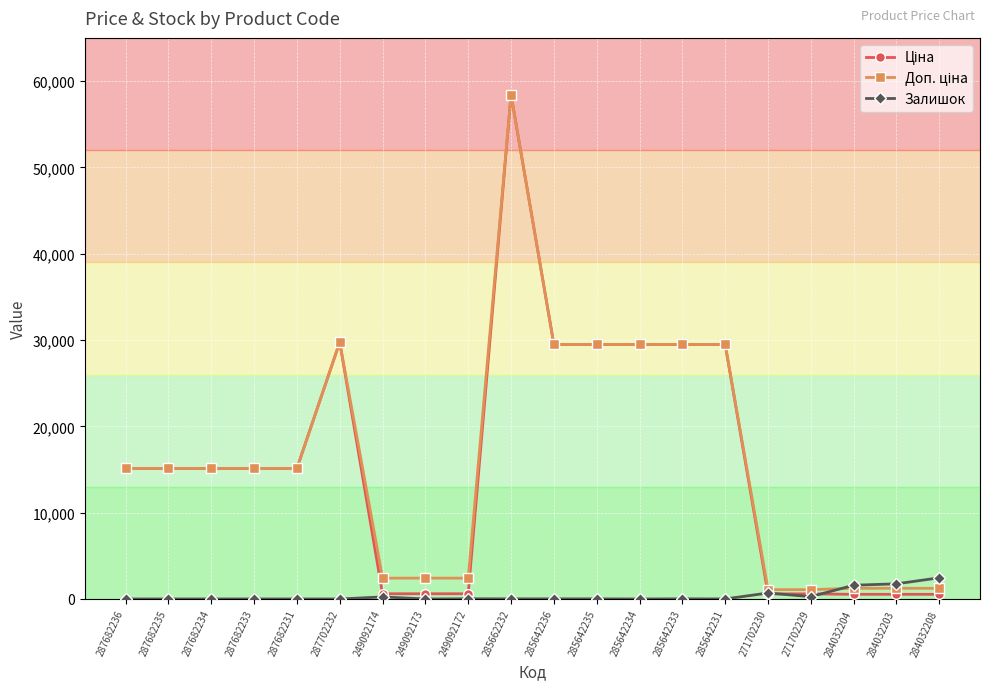

Which label corresponds to the largest value in the chart?

285662232